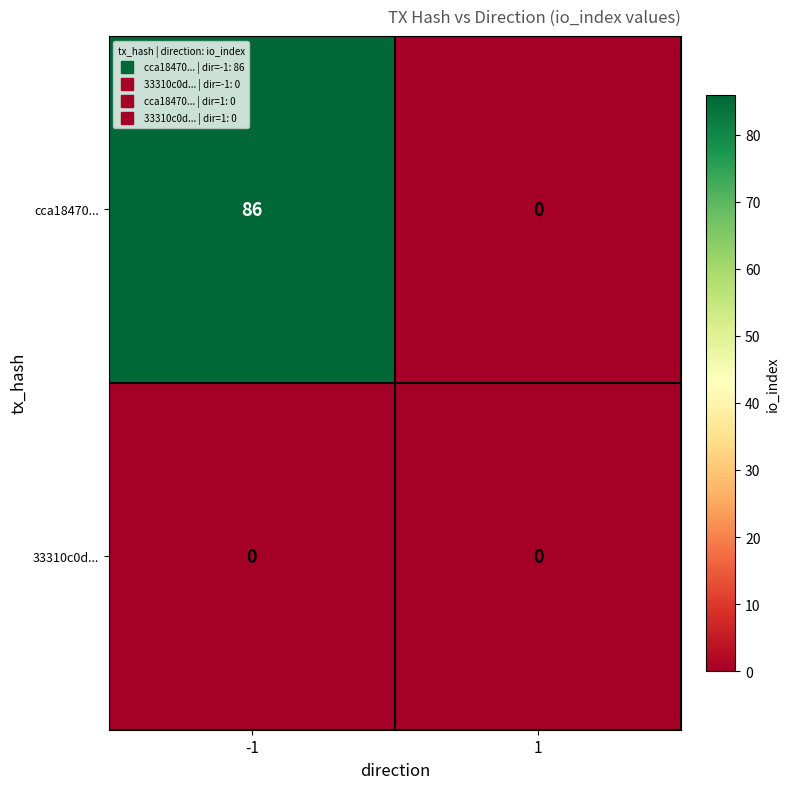

How many values in cca18470... are above zero?

1